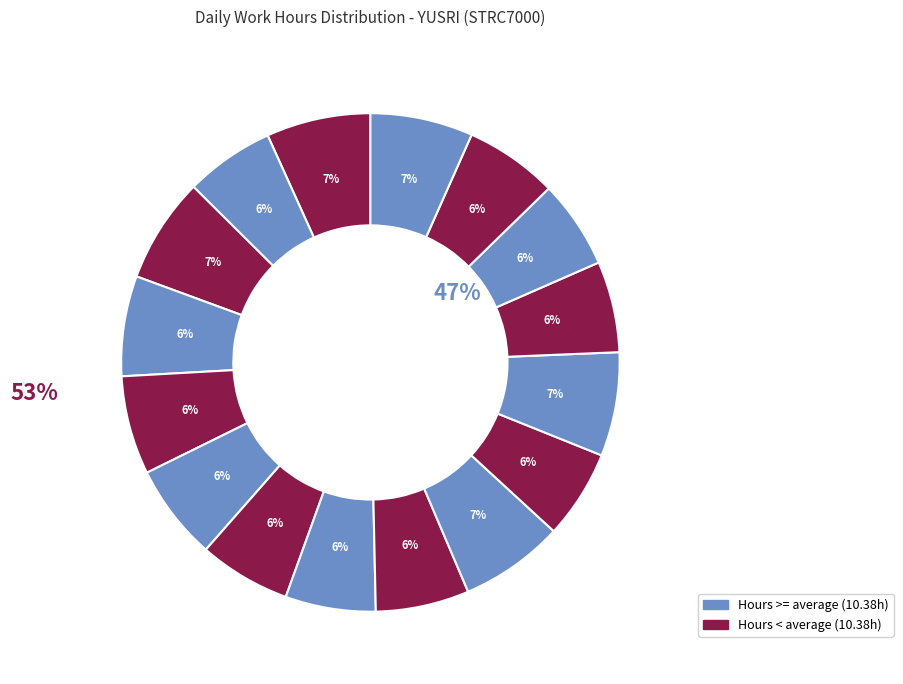

What percentage do 28-Mon and 18-Mon together represent?

12.5%